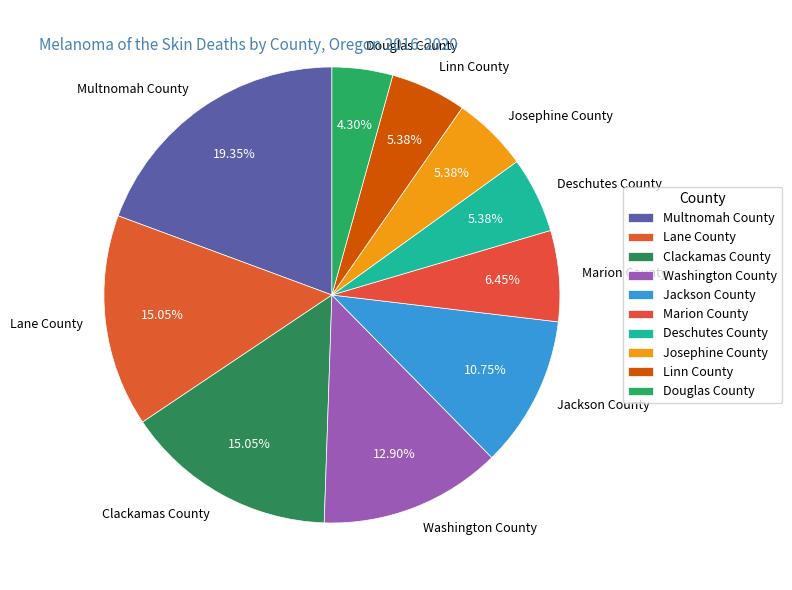

What percentage is the Linn County slice, to the nearest percent?

5%